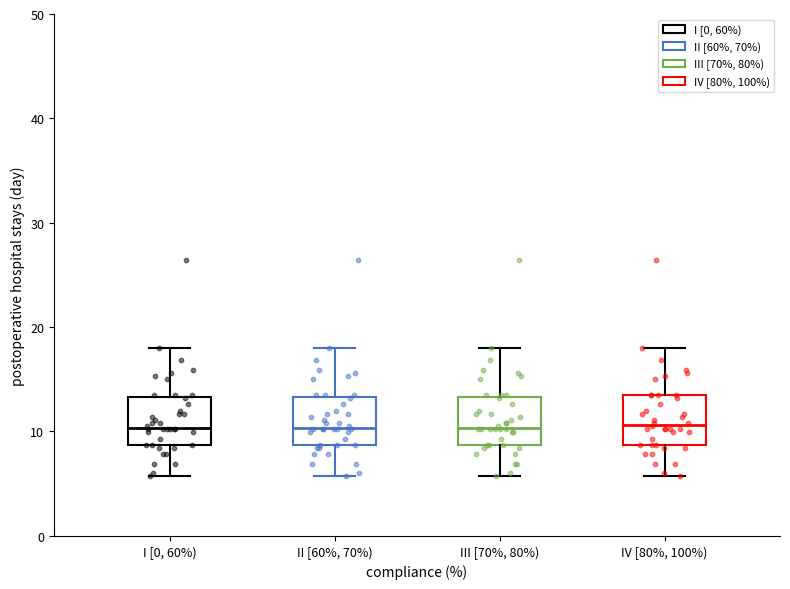

Reading left to right, transcribe this box plot: for each box, give where its median line is, the range the box spans, and where its two whiskers end, as read against the y-axis. The values are not printed on the chart, so give them approximately, as read against the axis.

I [0, 60%): median 10, box 9 to 13, whiskers 6 to 18
II [60%, 70%): median 10, box 9 to 13, whiskers 6 to 18
III [70%, 80%): median 10, box 9 to 13, whiskers 6 to 18
IV [80%, 100%): median 11, box 9 to 14, whiskers 6 to 18